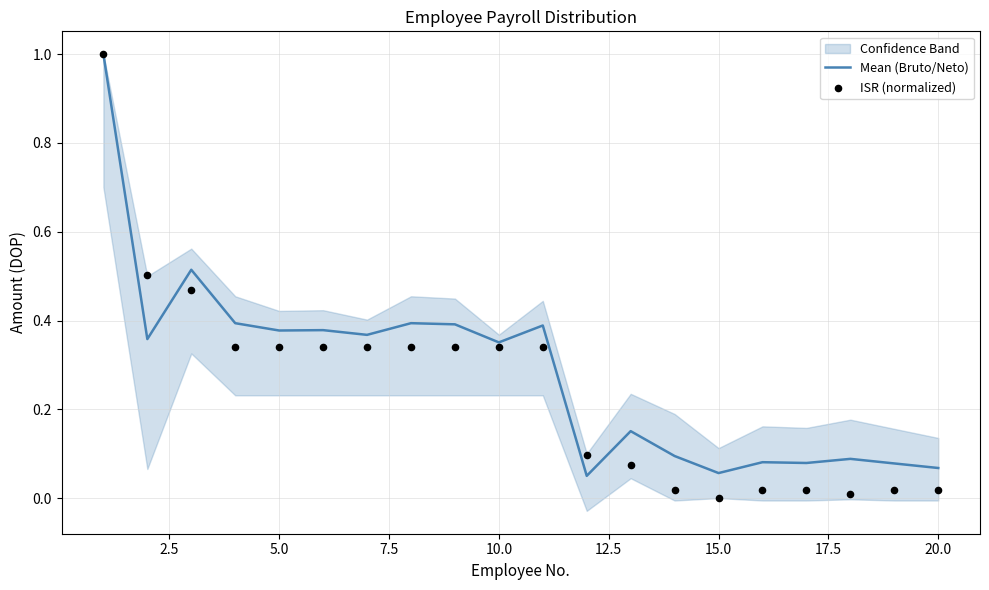

Which series has the largest total across all categories?

Mean (Bruto/Neto)